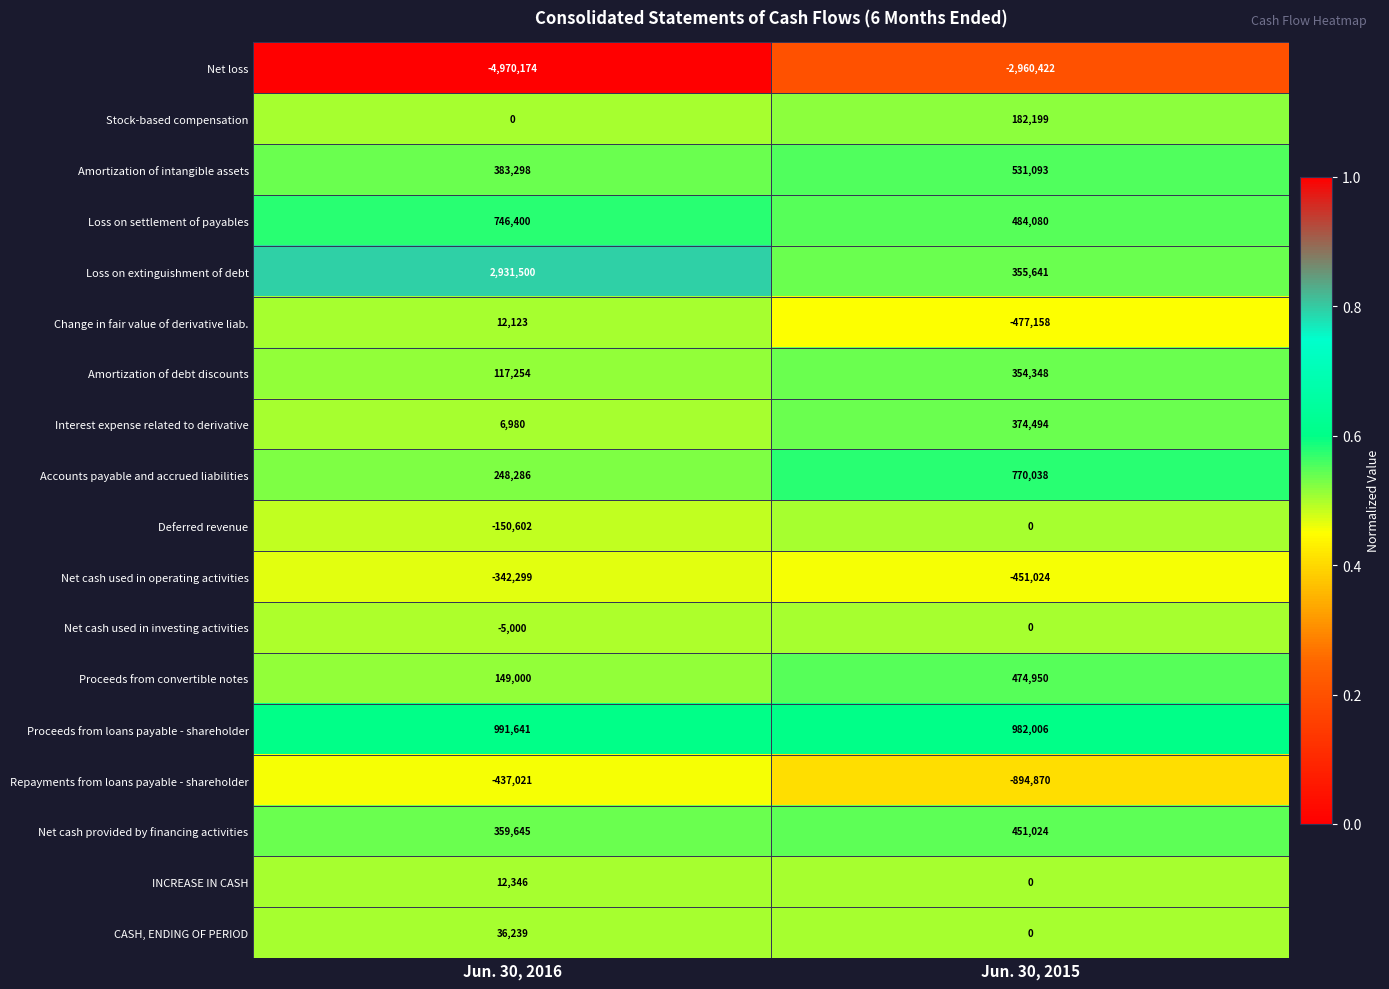

The Repayments from loans payable - shareholder series shows -437021 at Jun. 30, 2016. True or false?

True